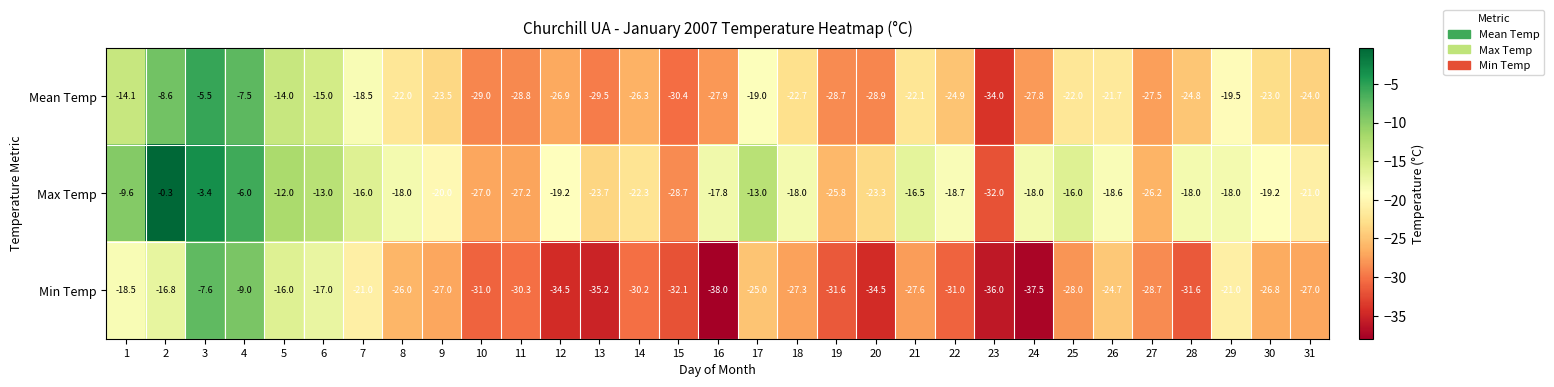

The value of Mean Temp at 25 is -35.9. True or false?

False